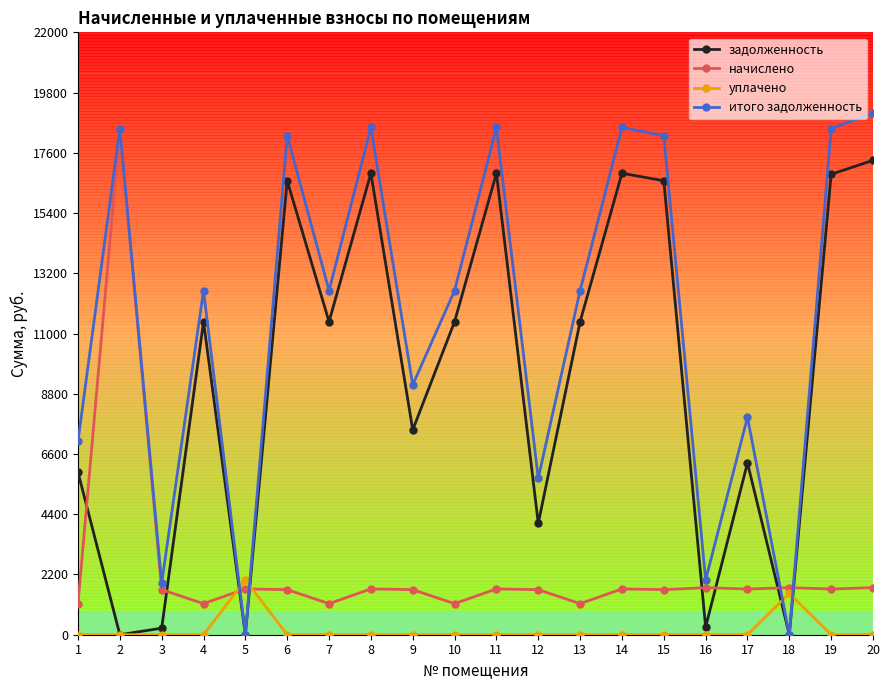

Which series has the widest spread of values?

итого задолженность